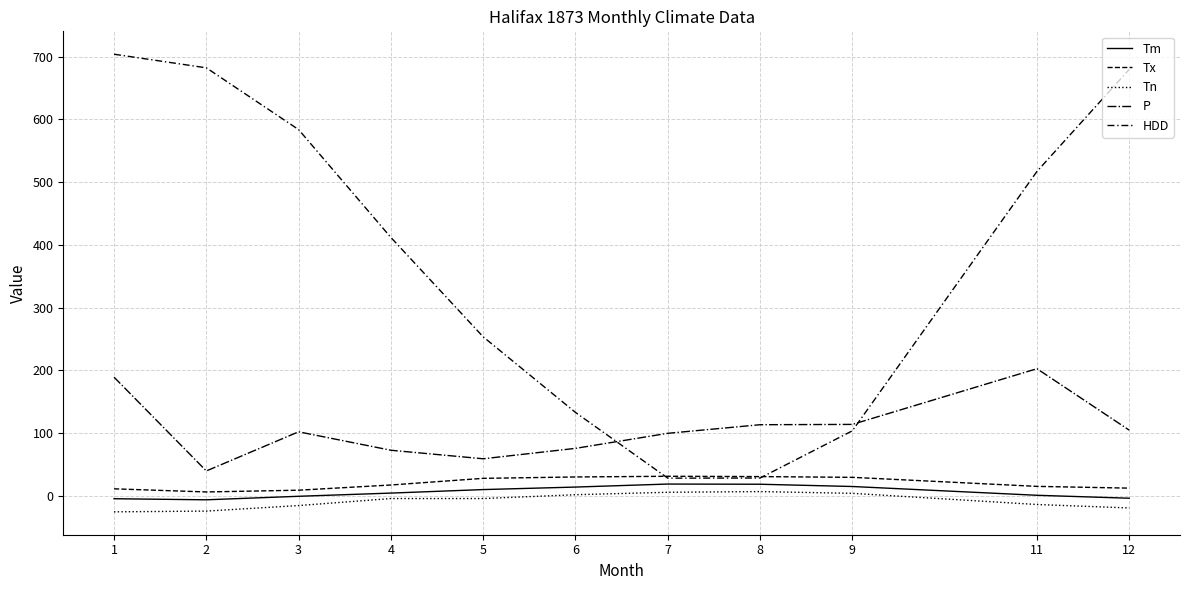

Is this an area chart (filled region under the line)?

No